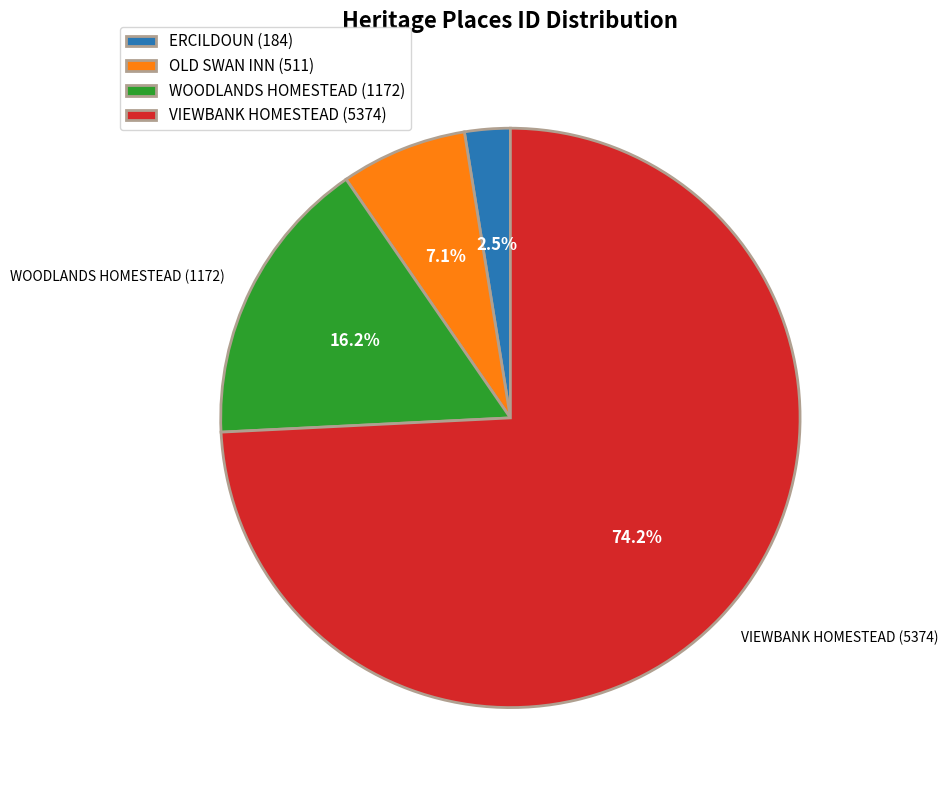

How many segments does this pie chart have?

4